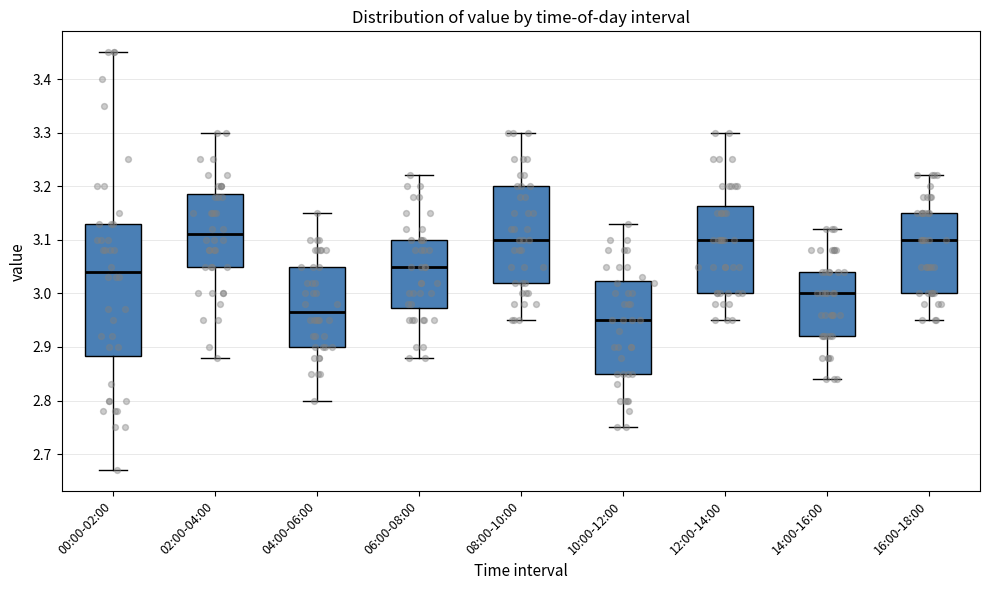

Where does the lower whisker of the box for 14:00-16:00 end on the y-axis? The values are not printed on the chart, so give them approximately, as read against the axis.

2.84